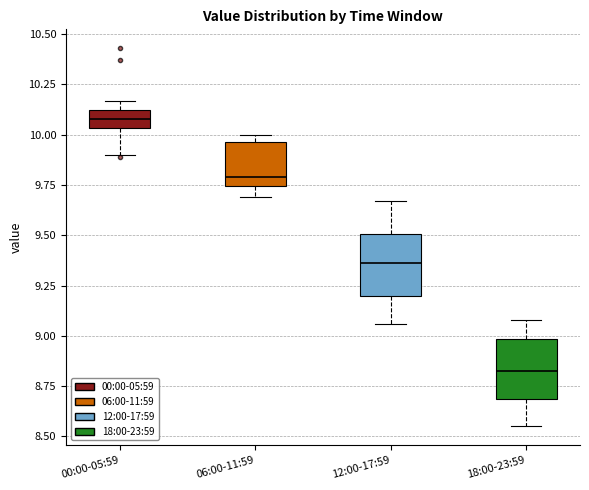

Reading left to right, read every box against the y-axis: the position of its median line, the range the box covers, and the ends of its whiskers. The values are not printed on the chart, so give them approximately, as read against the axis.

00:00-05:59: median 10.10, box 10.05 to 10.15, whiskers 9.90 to 10.15 (just above the box's upper edge)
06:00-11:59: median 9.80, box 9.75 to 9.95, whiskers 9.70 to 10.00
12:00-17:59: median 9.35, box 9.20 to 9.50, whiskers 9.05 to 9.65
18:00-23:59: median 8.85, box 8.70 to 9.00, whiskers 8.55 to 9.10